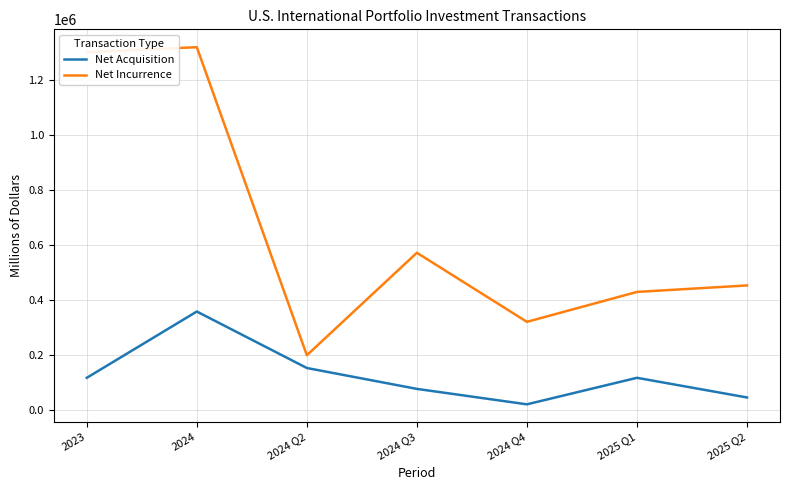

True or false: Net Incurrence and Net Acquisition intersect in this chart.

False